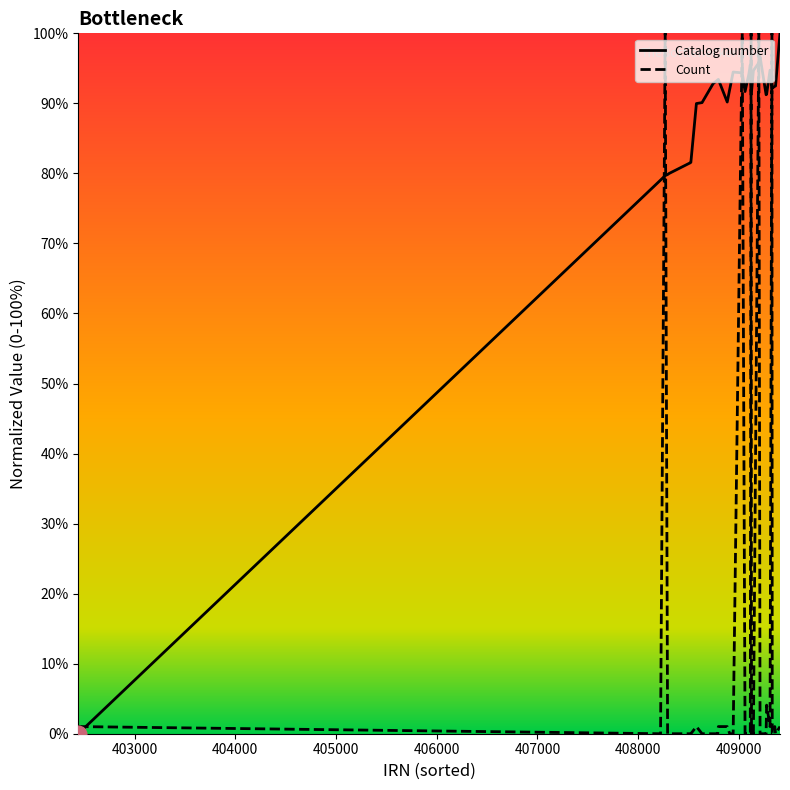

Which series ends up on top after the final intersection of Count and Catalog number?

Catalog number